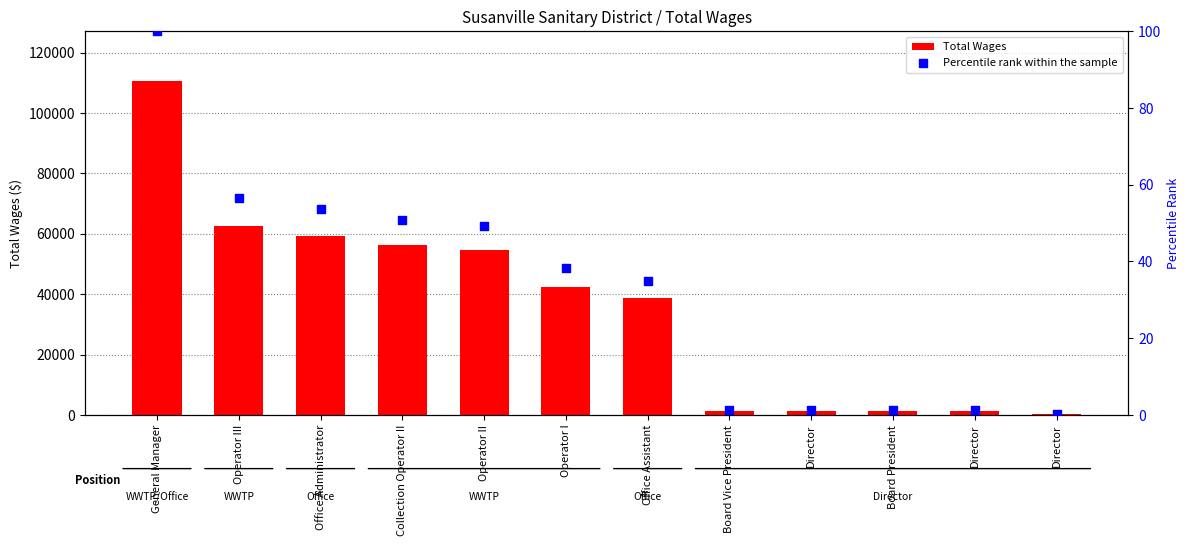

At which category is the sum across all series the highest?

General Manager